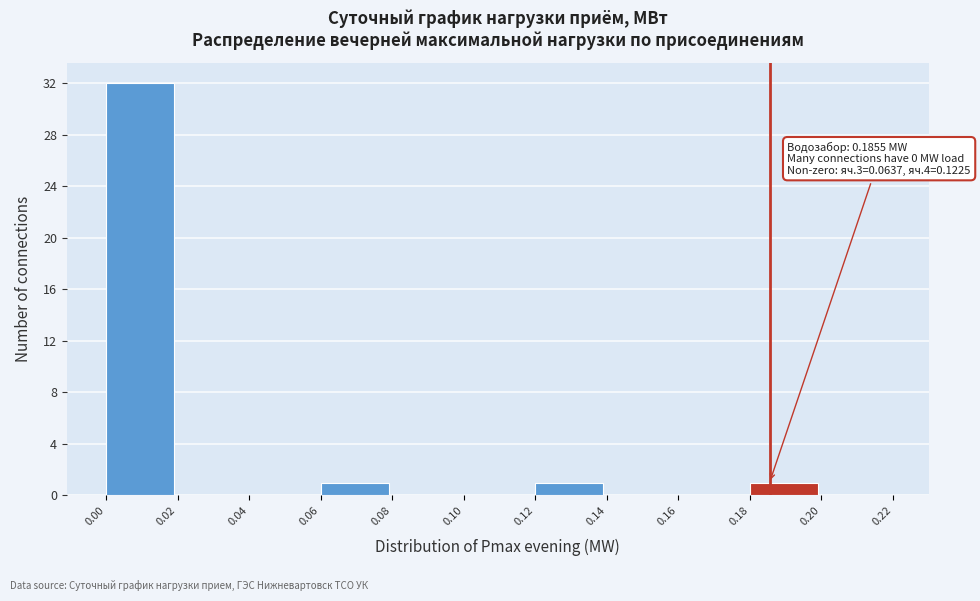

Over which range of the x-axis is the bar tallest?

0.00 to 0.02